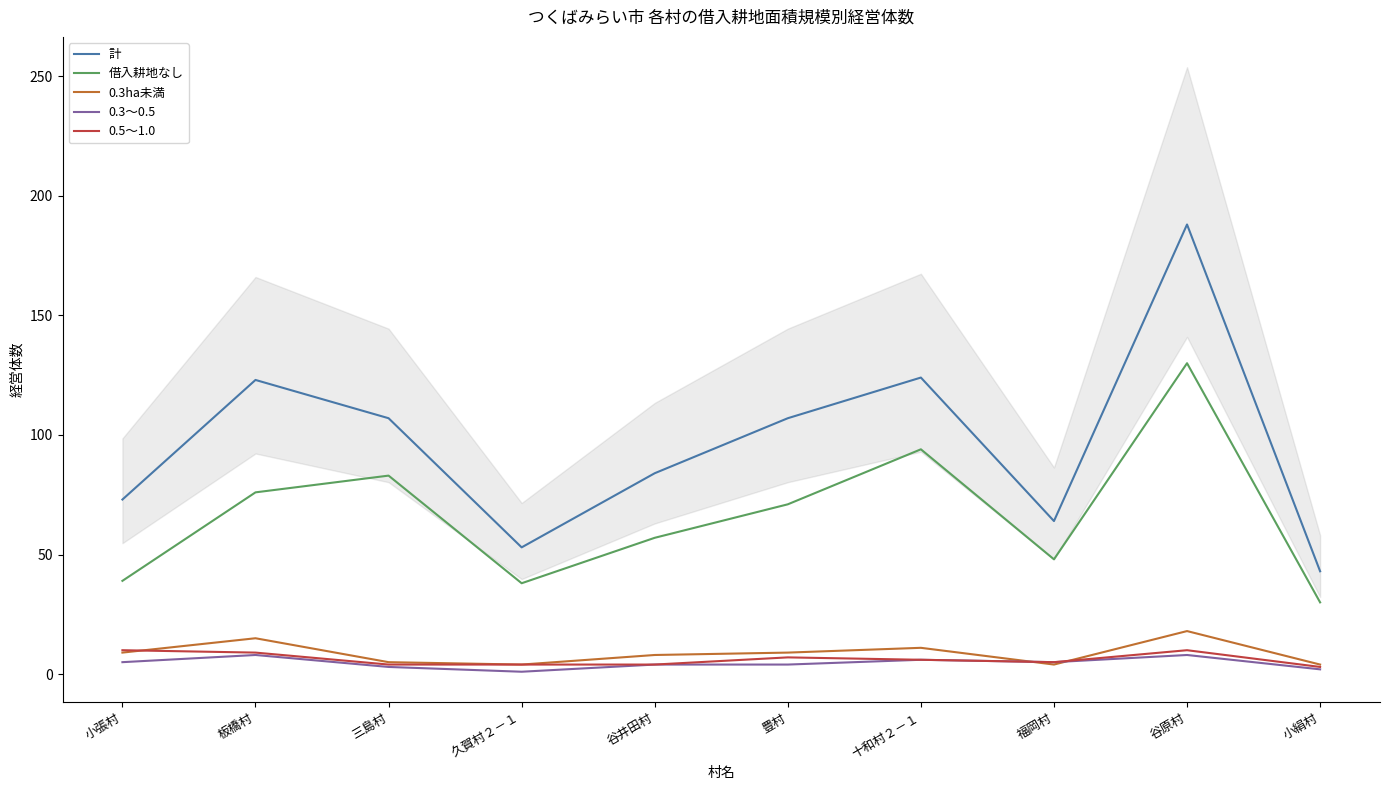

Reading right to left, transcribe all the data shown in this chart.

計: 43	188	64	124	107	84	53	107	123	73
借入耕地なし: 30	130	48	94	71	57	38	83	76	39
0.3ha未満: 4	18	4	11	9	8	4	5	15	9
0.3～0.5: 2	8	5	6	4	4	1	3	8	5
0.5～1.0: 3	10	5	6	7	4	4	4	9	10